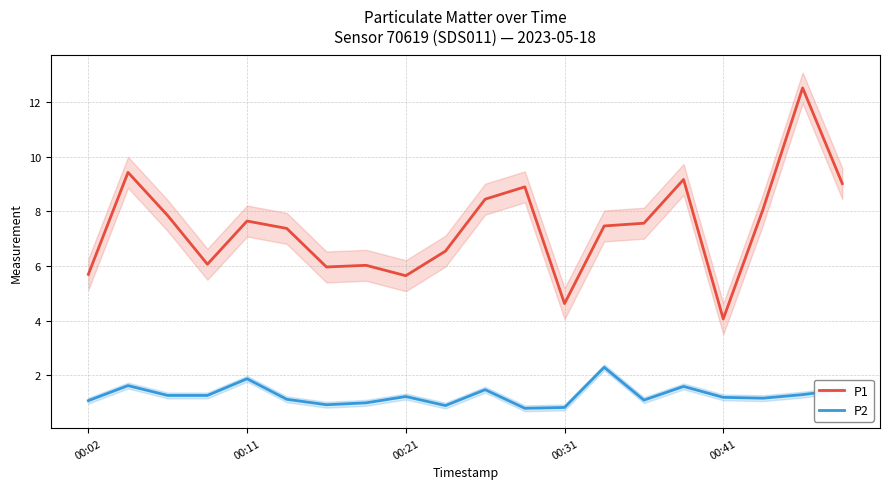

True or false: P2 and P1 intersect in this chart.

False